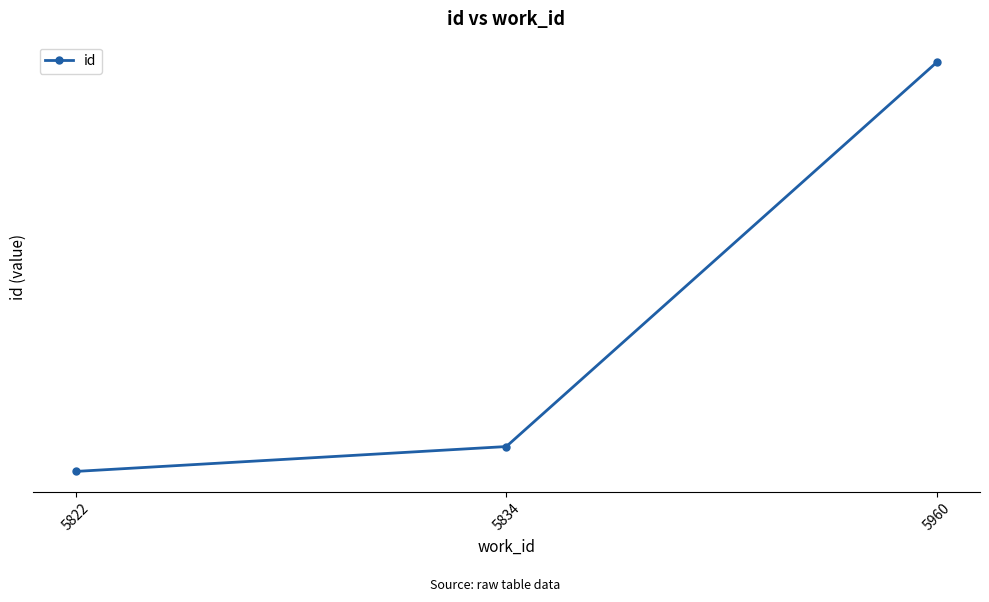

Does the chart have visible grid lines?

Yes